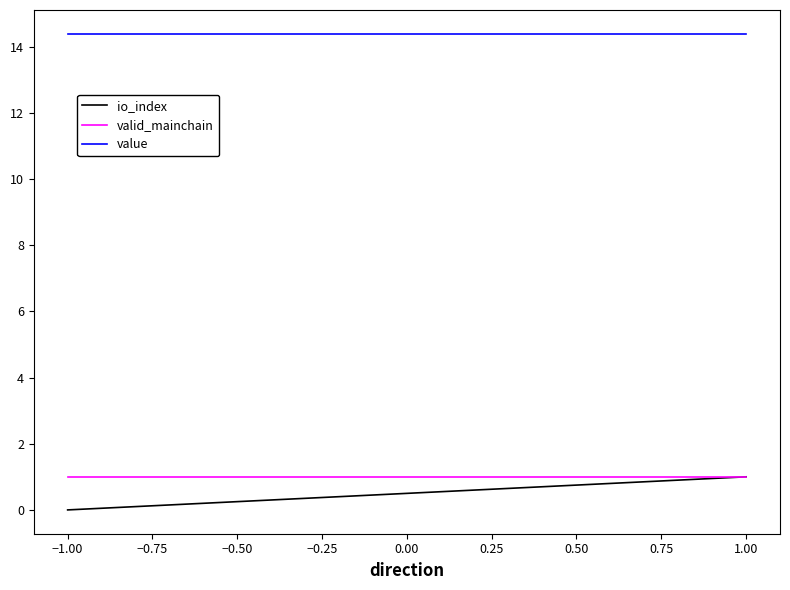

List the series in order of their peak value, highest first.

value, io_index, valid_mainchain